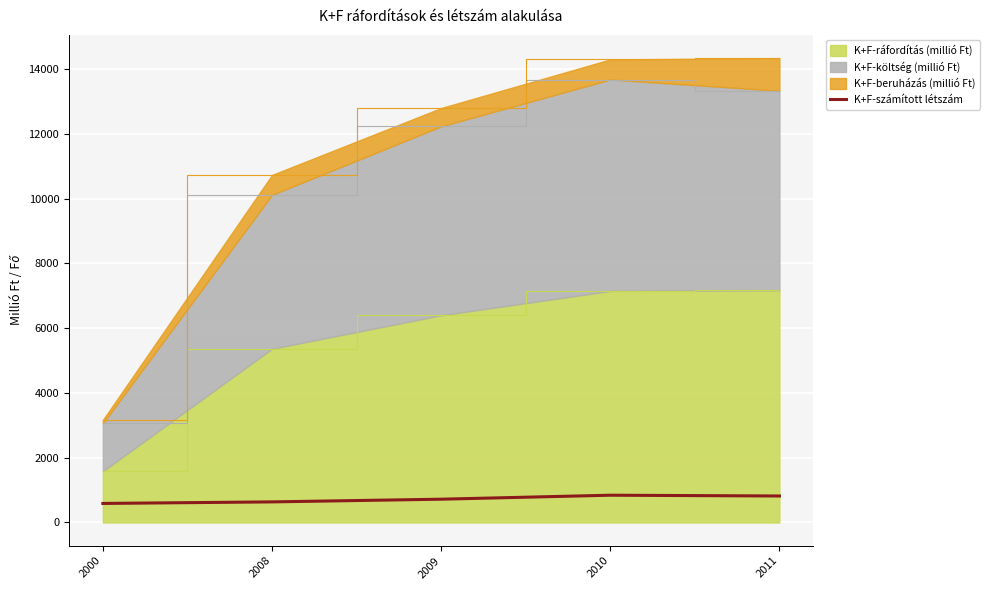

Reading left to right, extract all data points from this chart.

2000=588	2008=636	2009=719	2010=842	2011=818